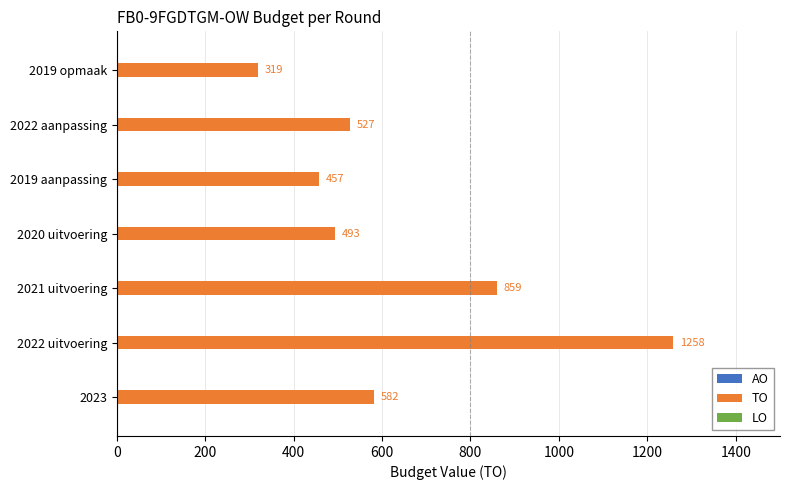

What is the average value?

642